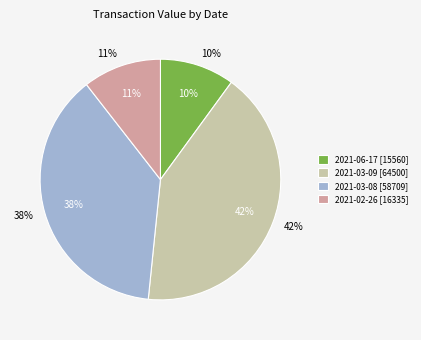

Does 2021-02-26 represent more than half of the total?

No